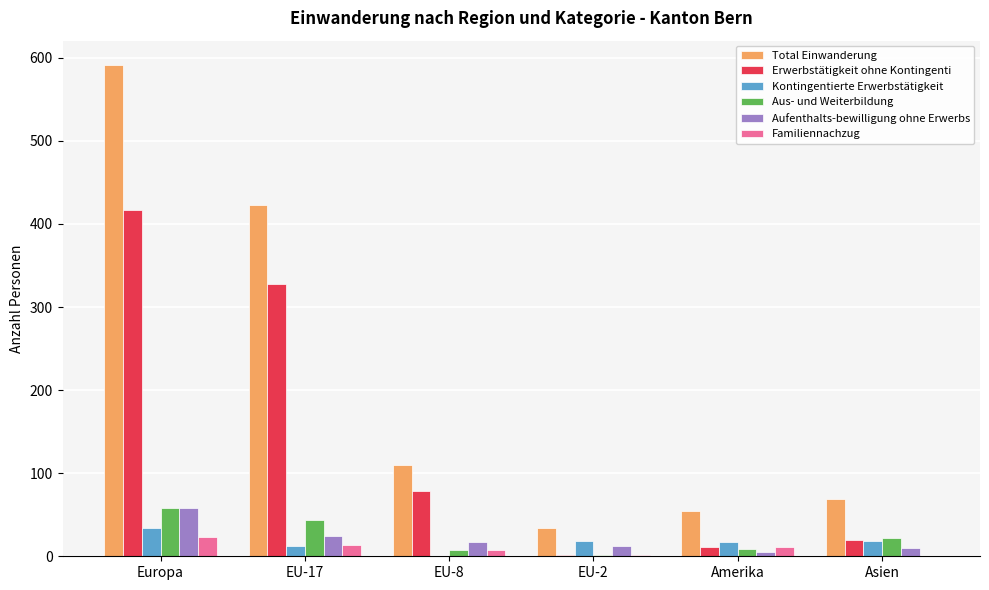

What is the greatest value displayed?

591